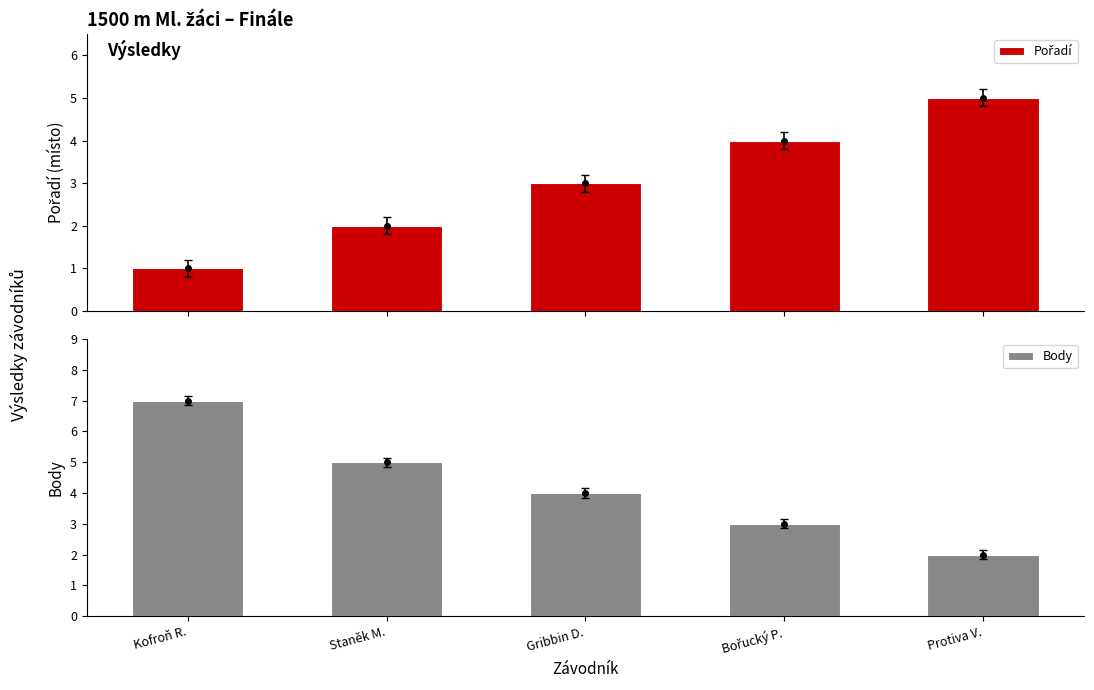

At which label does Body reach its peak?

Kofroň R.